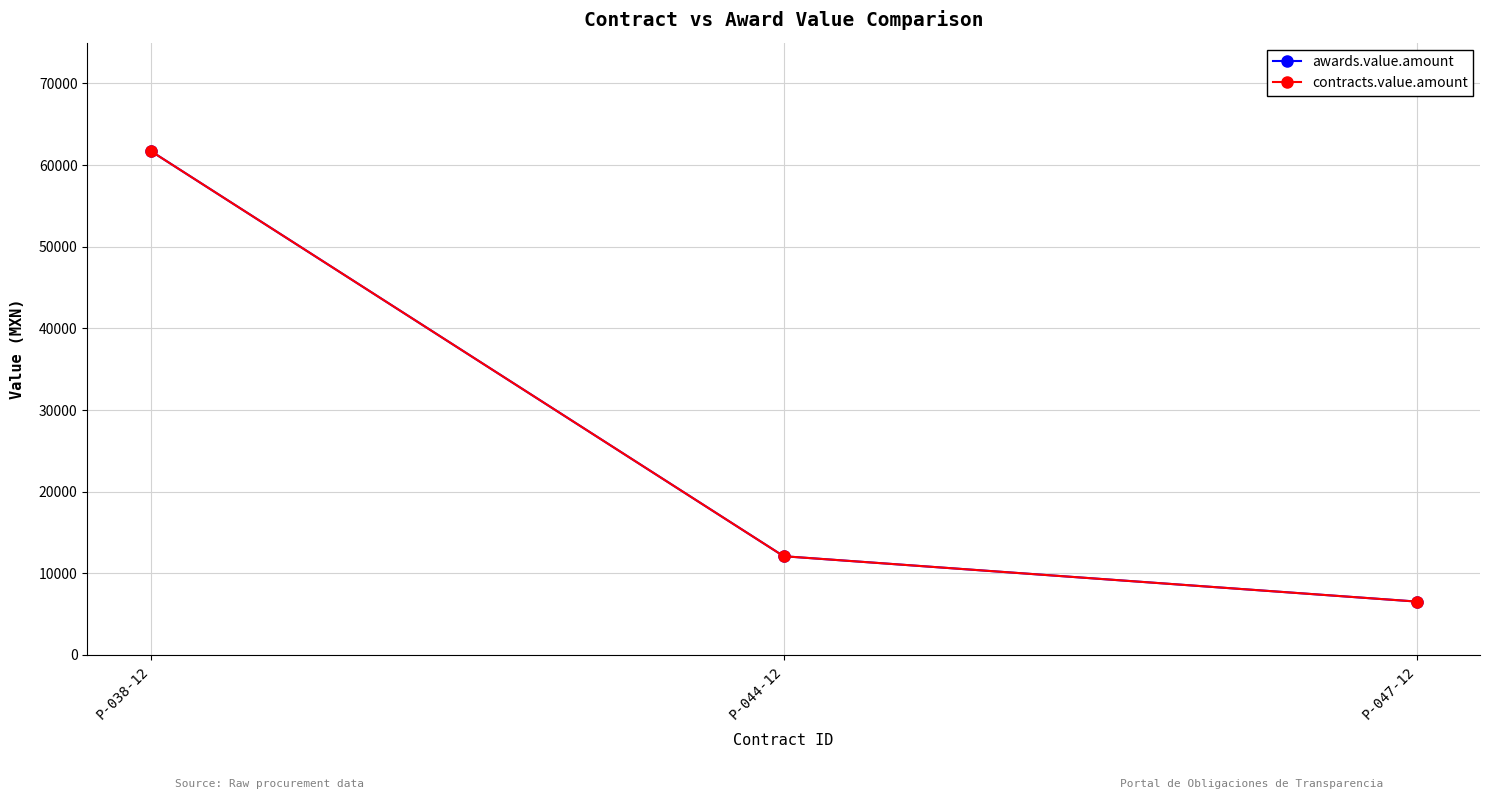

What is the sum of the contracts.value.amount values at P-044-12 and P-038-12?

73822.4